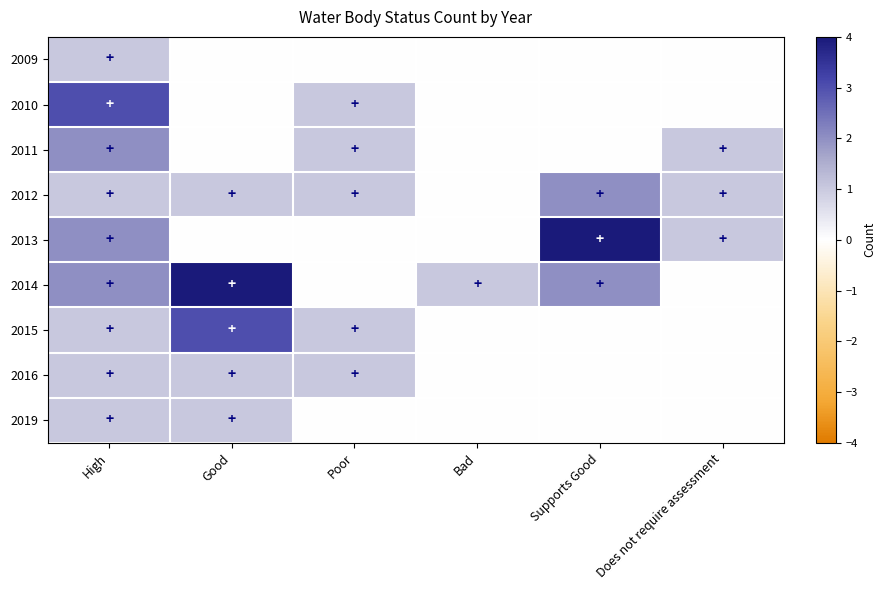

Count the number of data series in this chart.

9